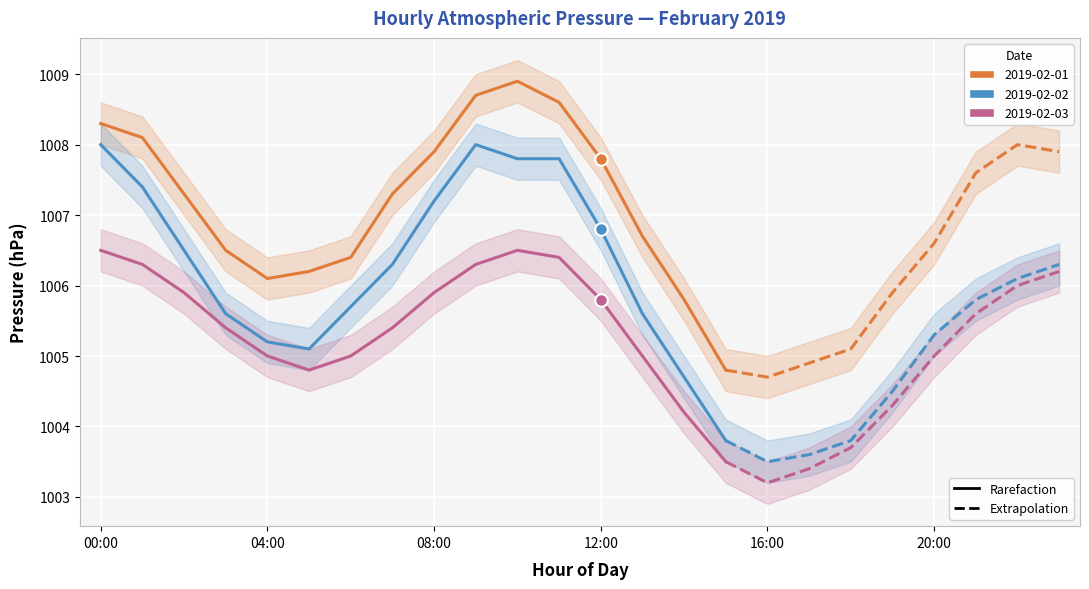

Is the value of 2019-02-01 at 01:00 greater than the value of 2019-02-02 at 05:00?

Yes